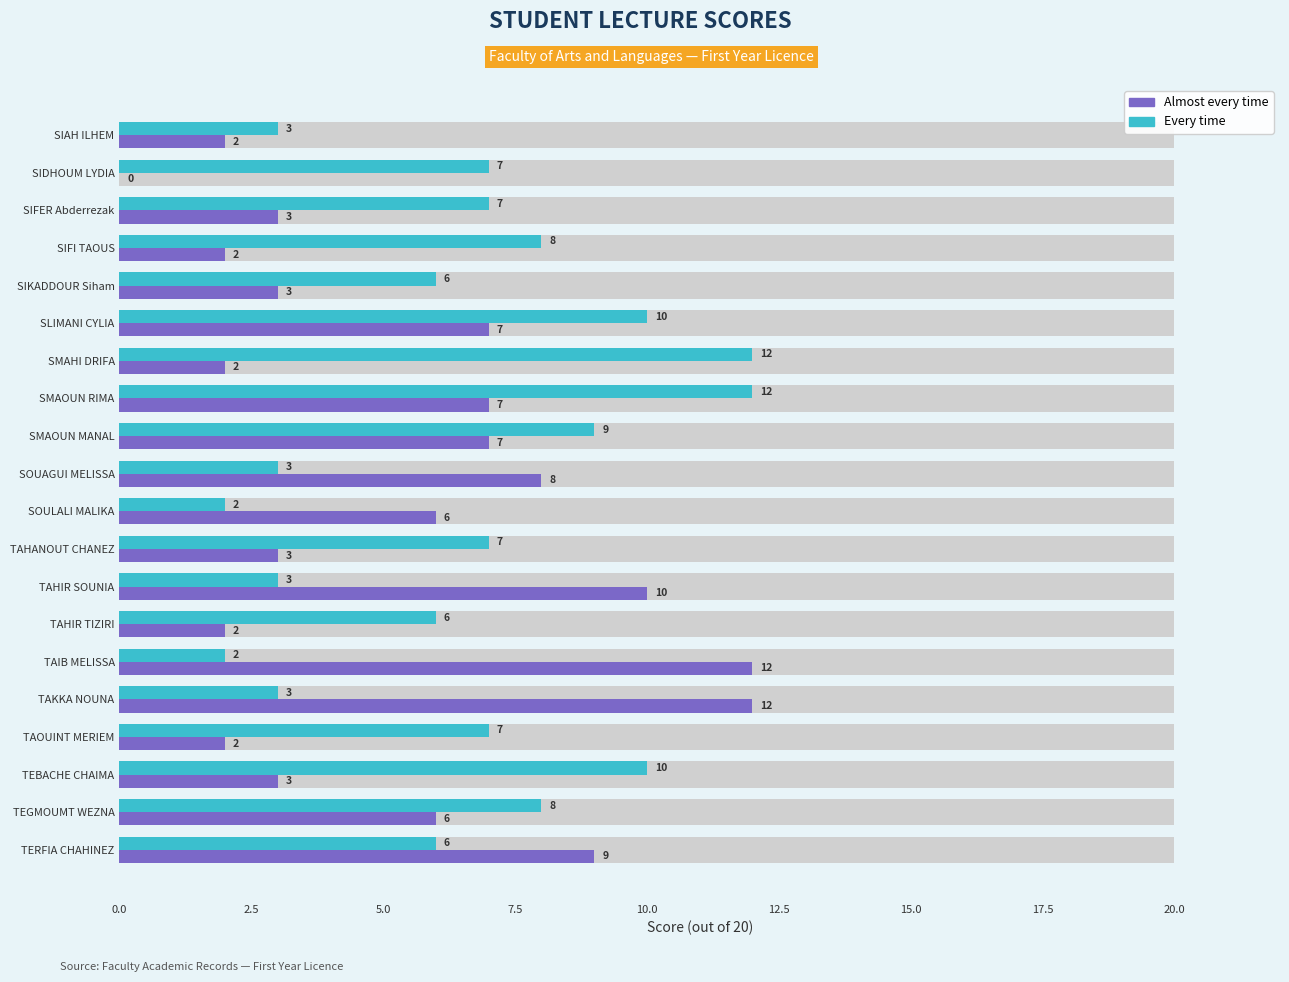

Does the chart contain stacked bars?

No